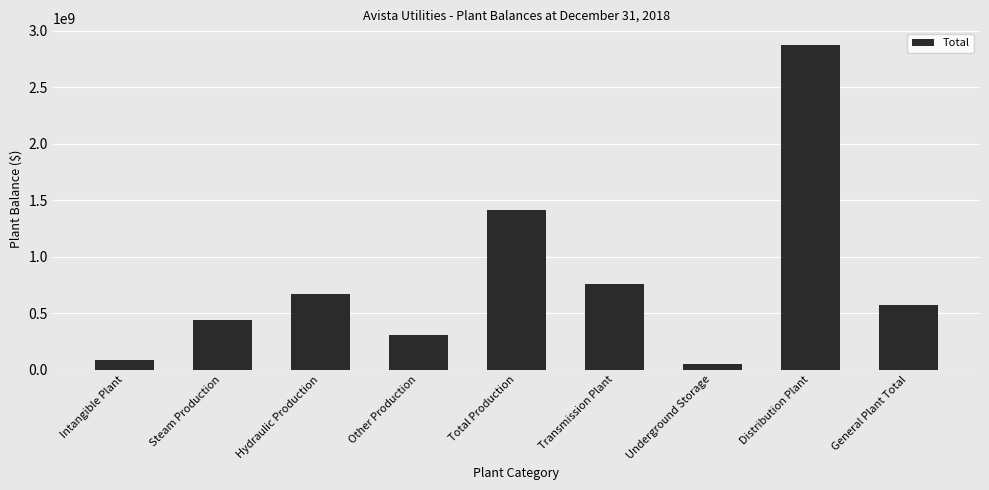

Rank the categories by value from highest to lowest.

Distribution Plant, Total Production, Transmission Plant, Hydraulic Production, General Plant Total, Steam Production, Other Production, Intangible Plant, Underground Storage